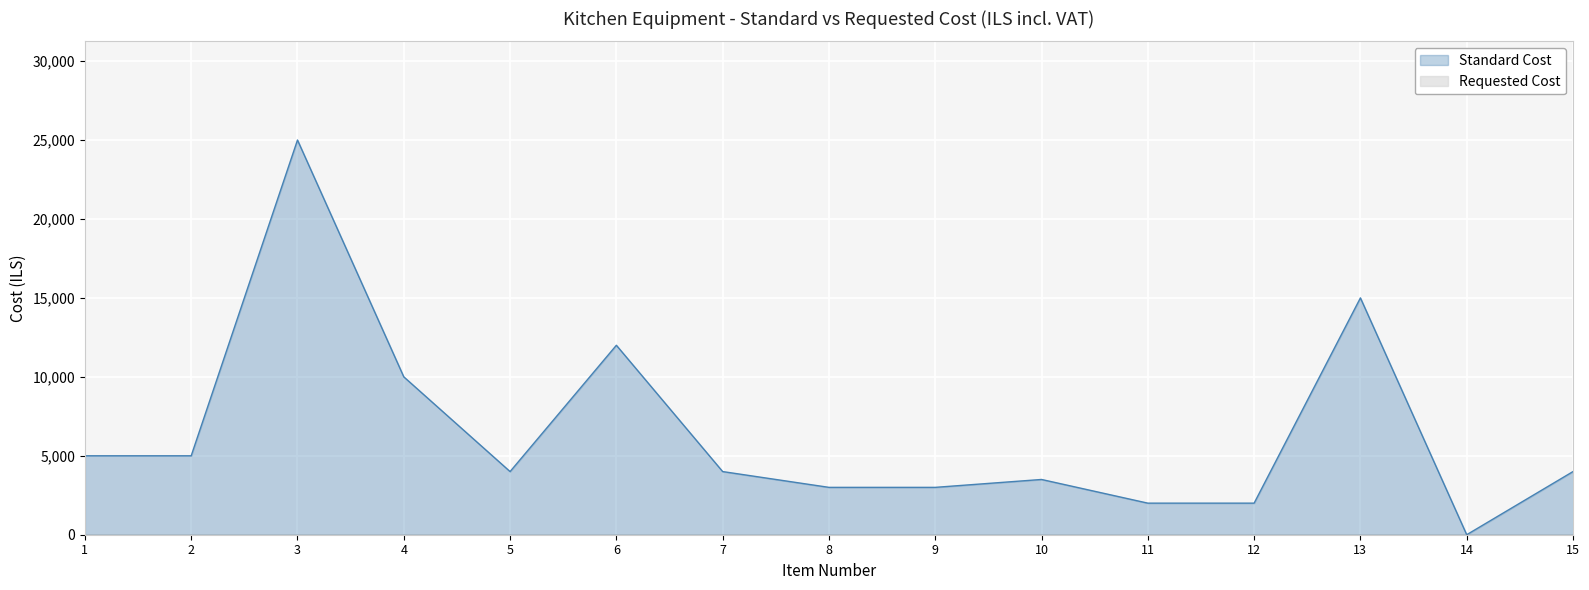

What is the value of the 6th point from the left?

12000